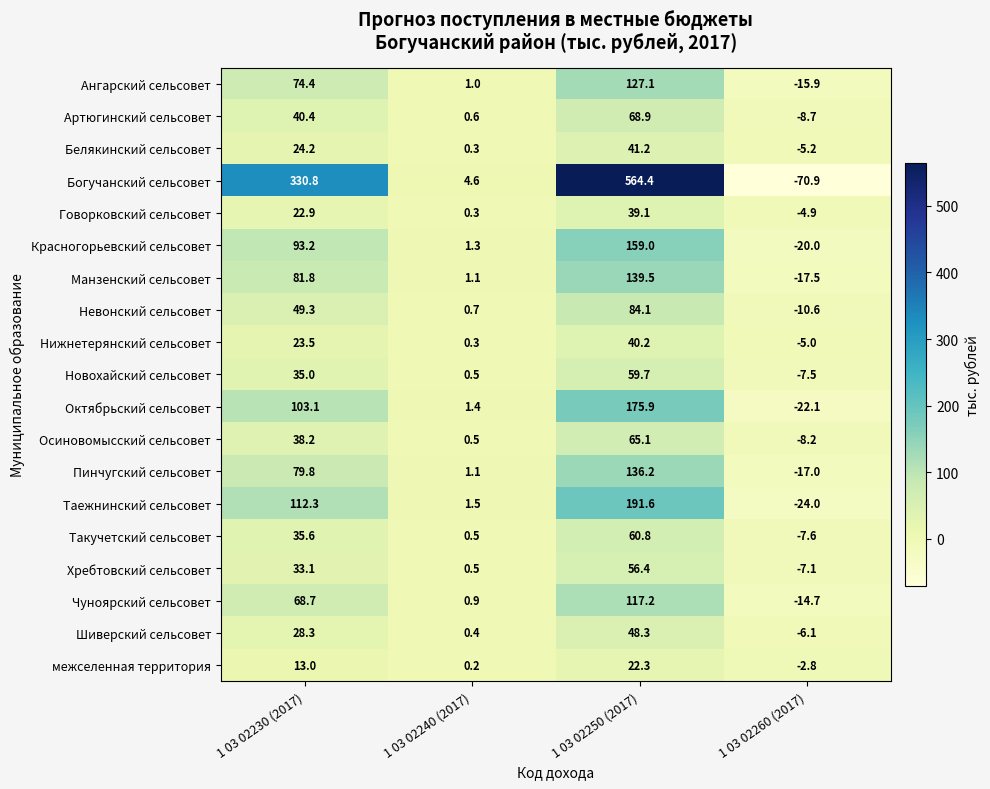

At which category is the sum across all series the highest?

1 03 02250 (2017)